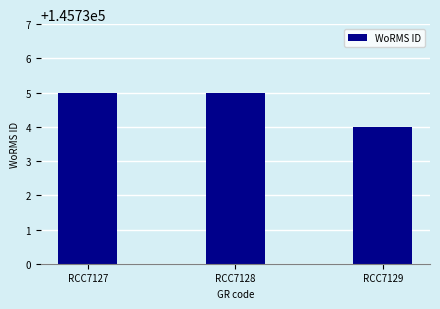

What is the smallest value displayed?

145734